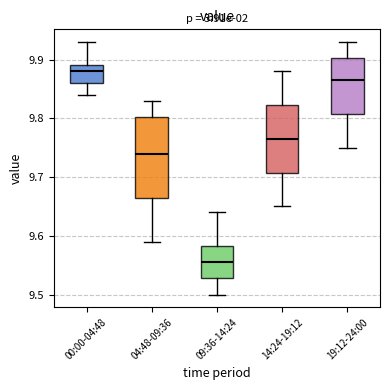

Reading left to right, read every box against the y-axis: the position of its median line, the range the box covers, and the ends of its whiskers. The values are not printed on the chart, so give them approximately, as read against the axis.

00:00-04:48: median 9.88, box 9.86 to 9.89, whiskers 9.84 to 9.93
04:48-09:36: median 9.74, box 9.67 to 9.80, whiskers 9.59 to 9.83
09:36-14:24: median 9.56, box 9.53 to 9.58, whiskers 9.50 to 9.64
14:24-19:12: median 9.77, box 9.71 to 9.82, whiskers 9.65 to 9.88
19:12-24:00: median 9.87, box 9.81 to 9.90, whiskers 9.75 to 9.93